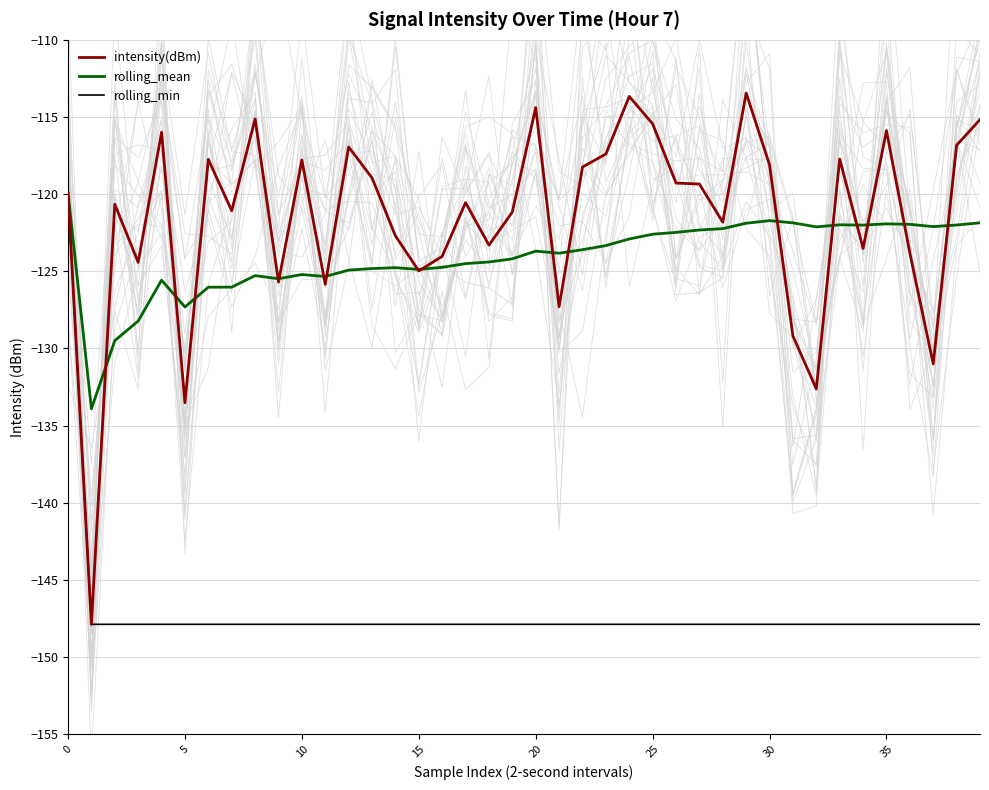

After their last crossing, which series has the higher values: rolling_mean or intensity(dBm)?

intensity(dBm)